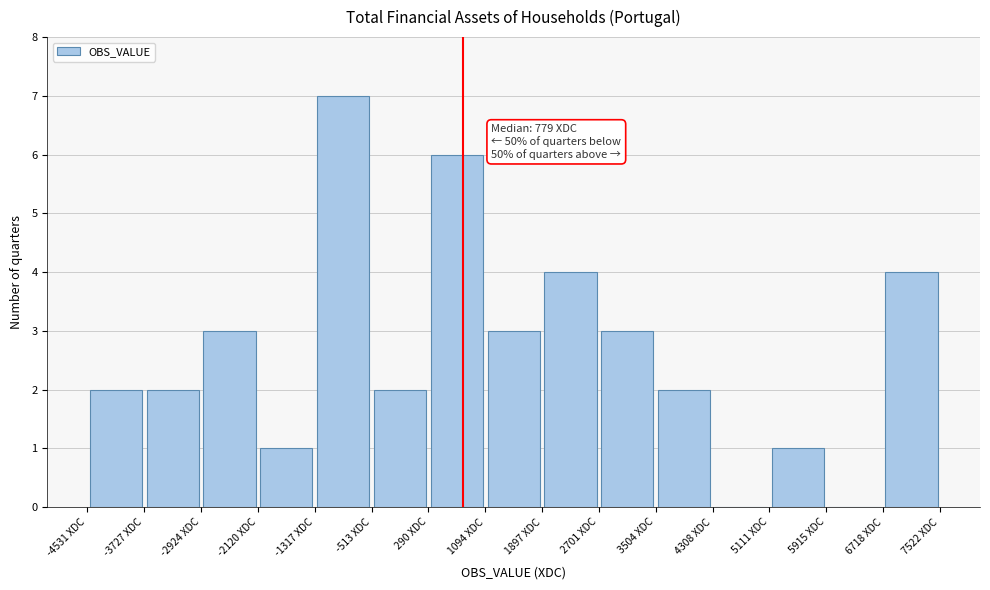

Which range on the x-axis has the tallest bar?

-1300 to -500